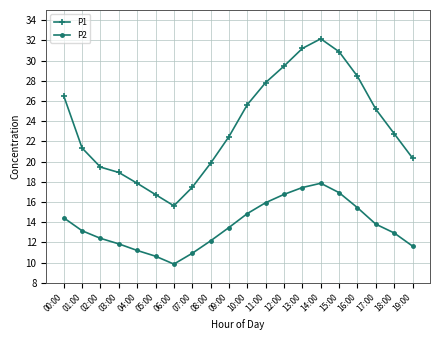

How many distinct data groups are displayed?

2